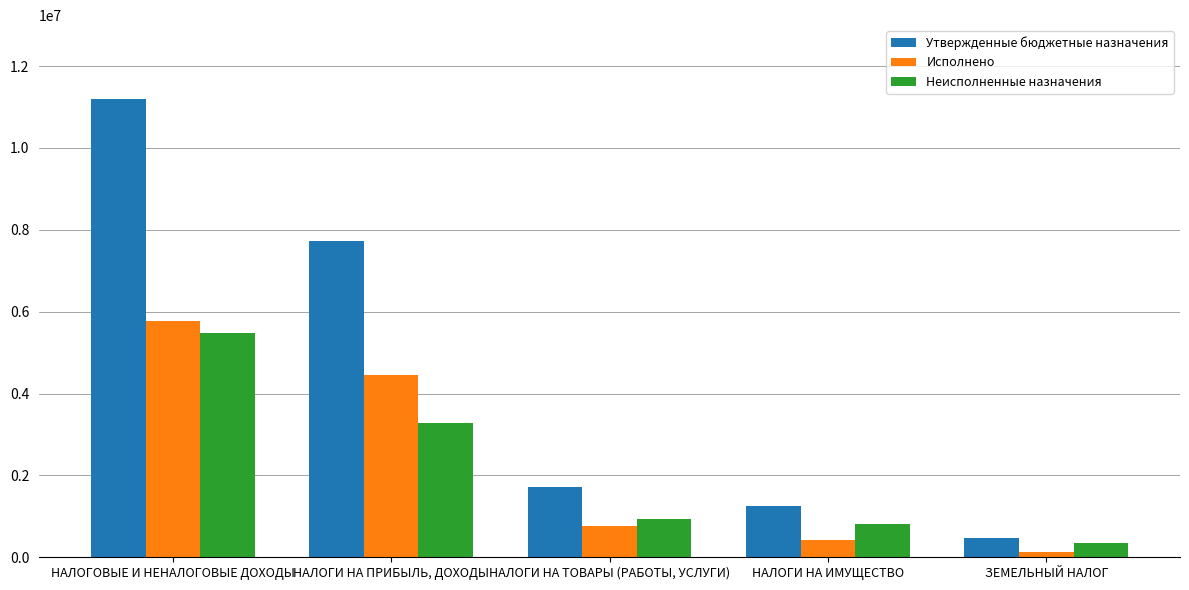

What is the average value of the Утвержденные бюджетные назначения series?

4468360.0